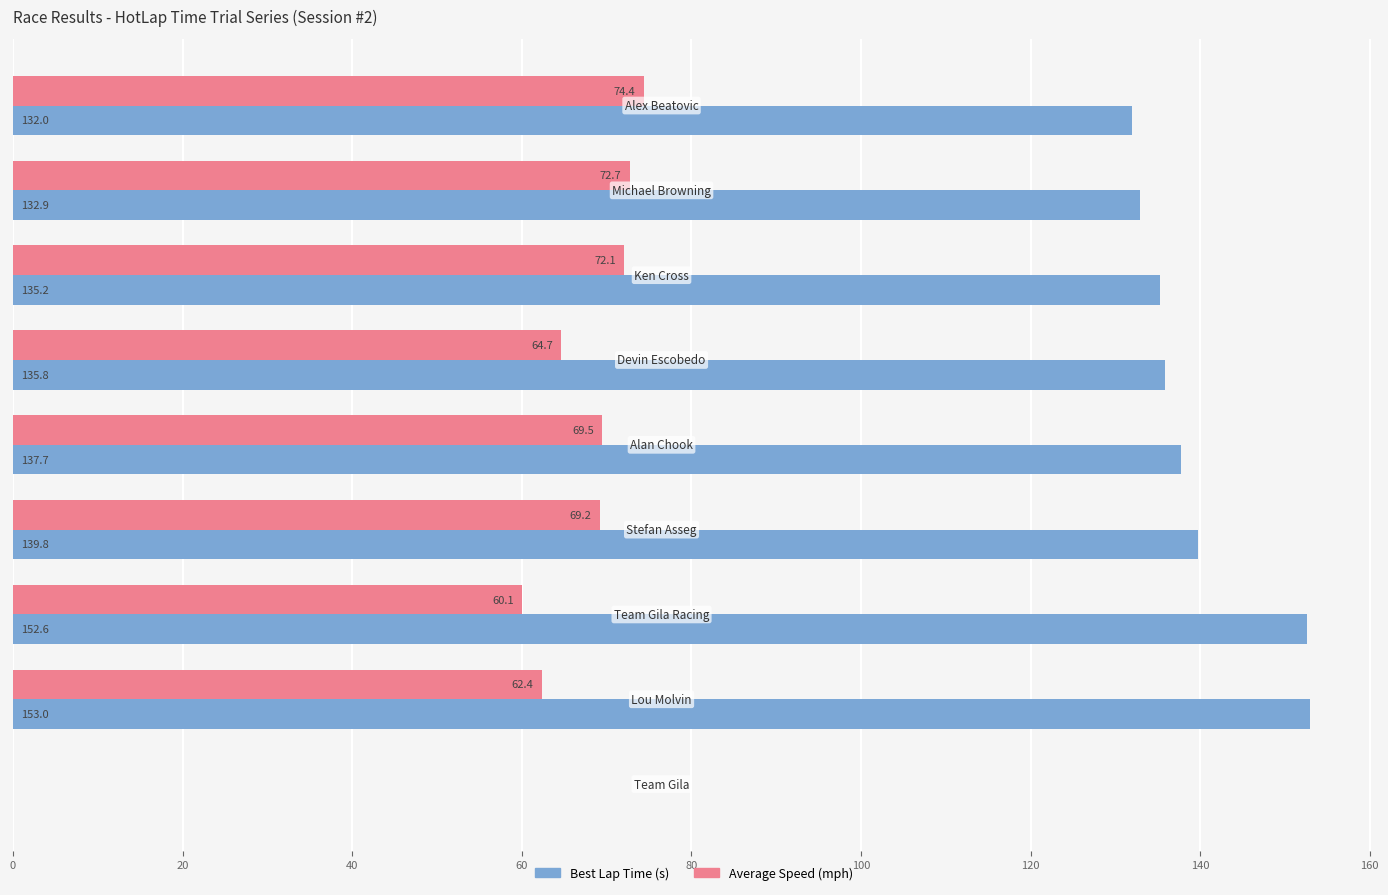

What is the highest value of the Best Lap Time (s) series?

153.0